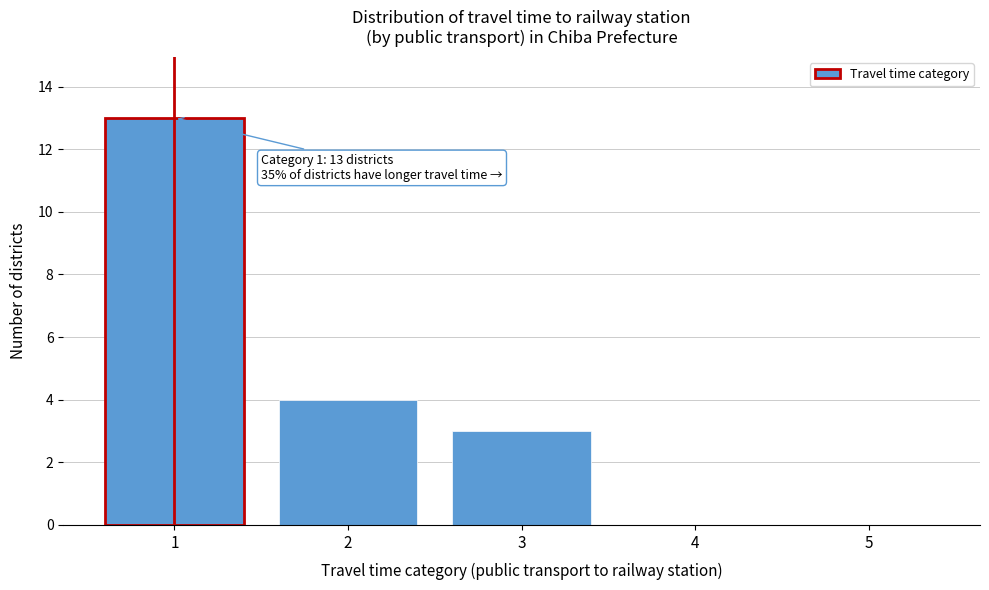

Reading left to right, what are all the values shown in this chart?

1=13	2=4	3=3	4=0	5=0